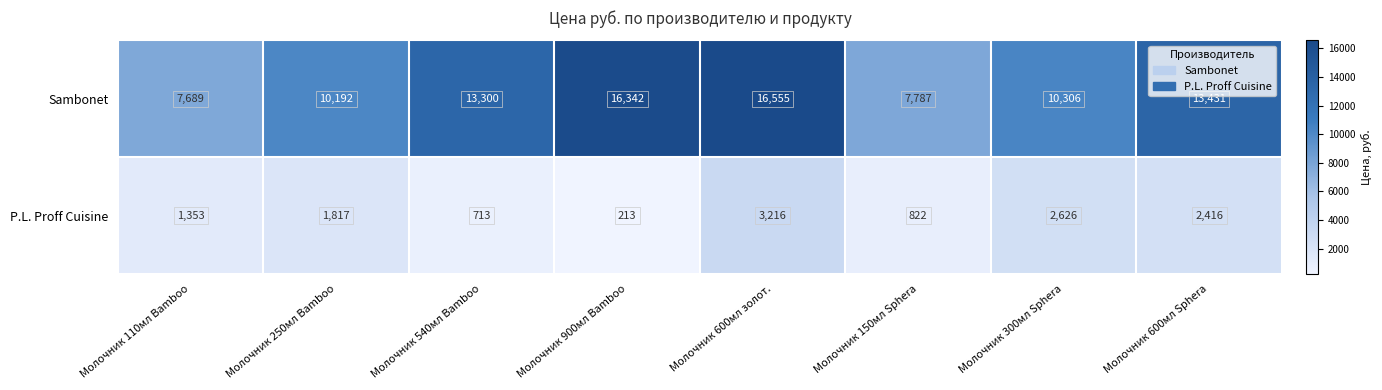

The value of P.L. Proff Cuisine at Молочник 540мл Bamboo is 713. True or false?

True